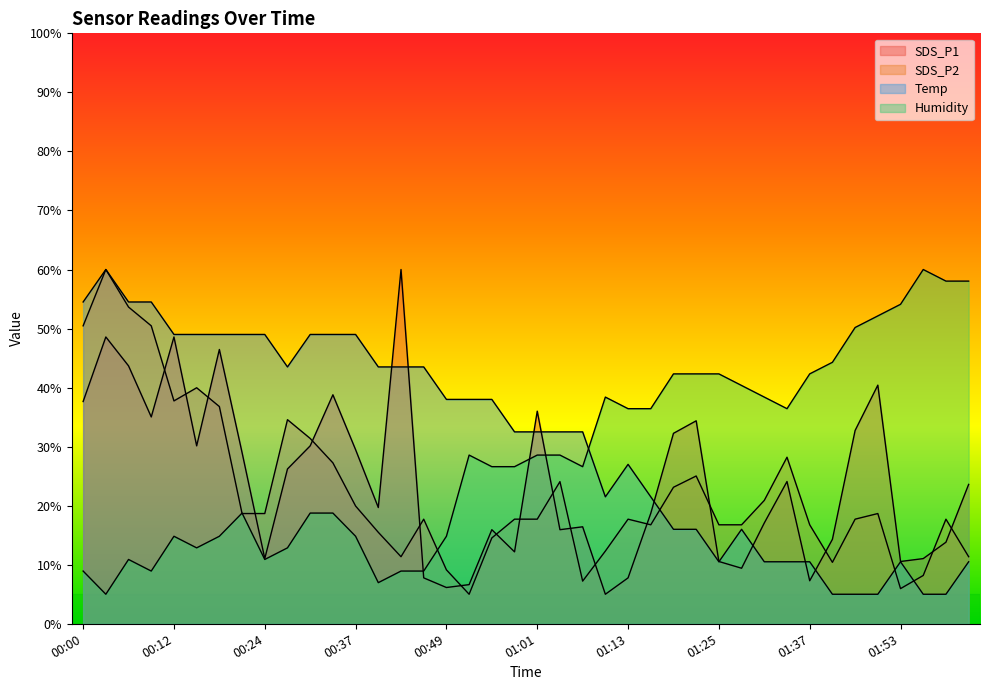

Where is the first local maximum for Humidity?

00:06